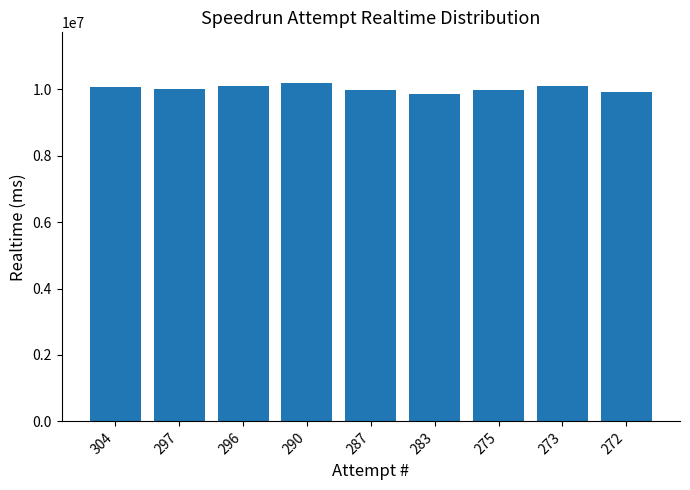

What is the sum of all values?

90223910